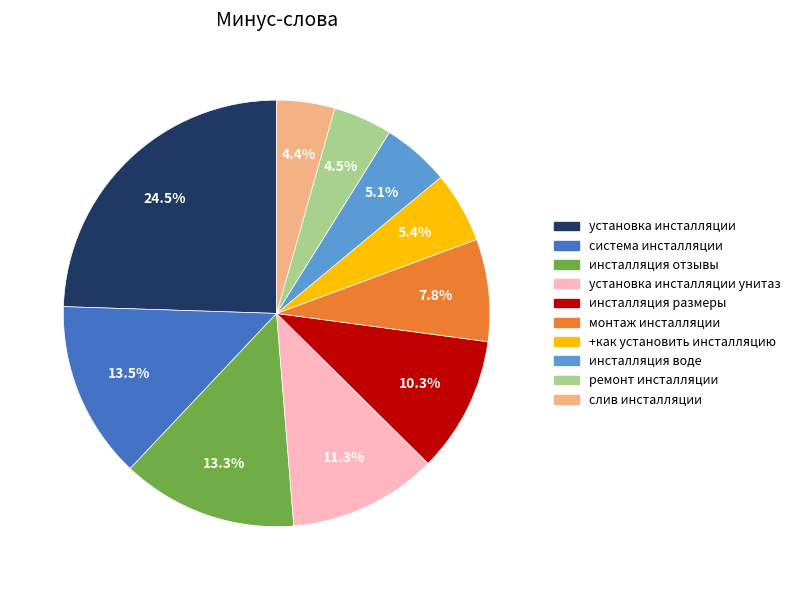

Is there any slice that represents more than half of the pie?

No